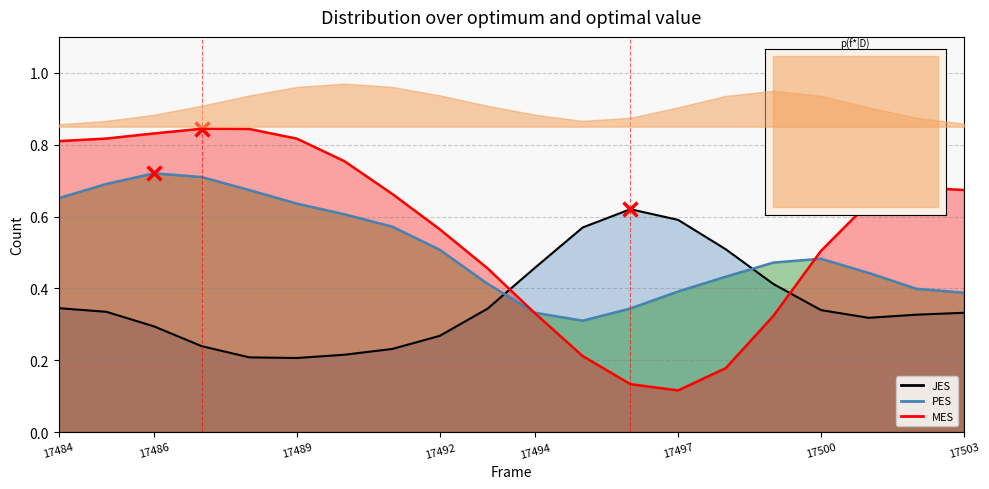

Is the value of f(x) at 17492 greater than the value of MES line at 17486?

No